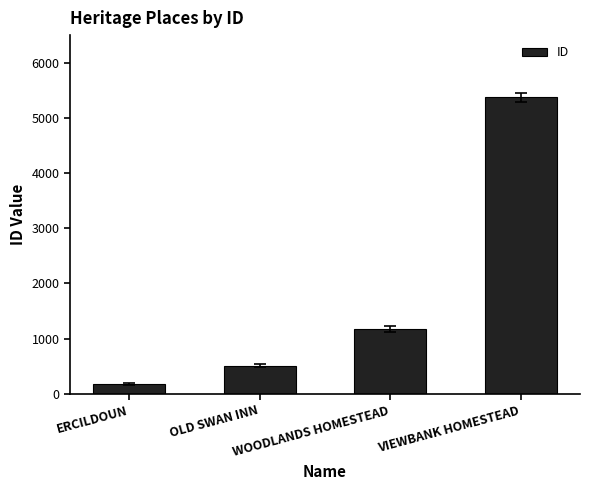

Where is the data nearest to the value 2779?

WOODLANDS HOMESTEAD